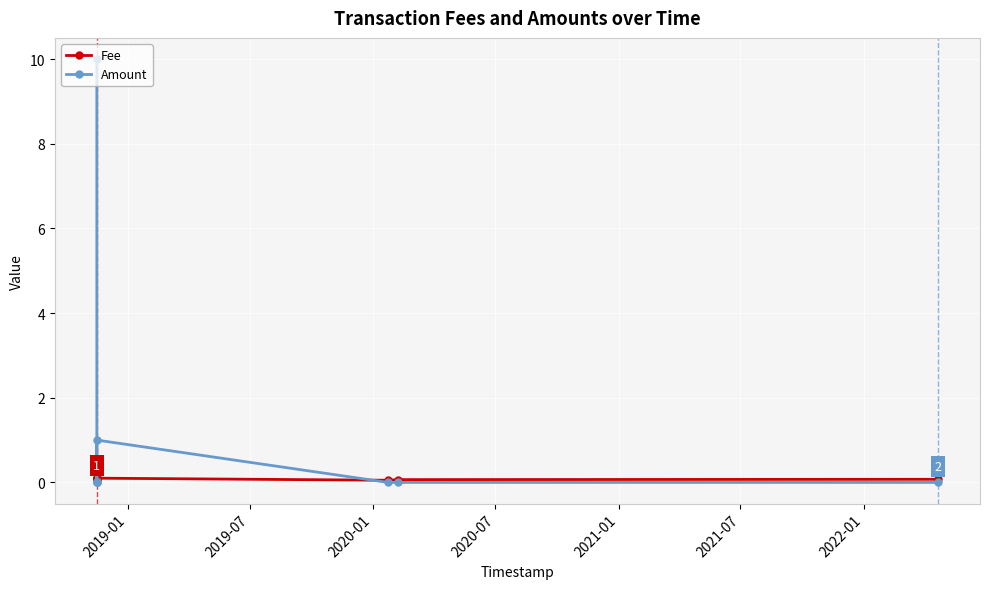

Rank the series by their average value, from lowest to highest.

Fee, Amount